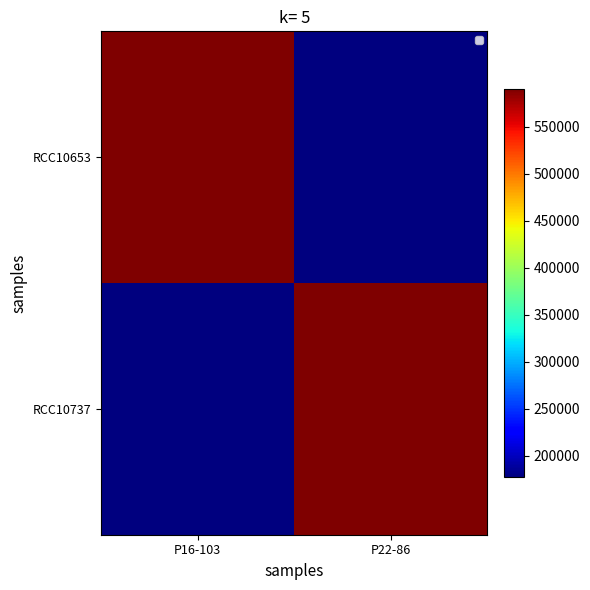

What is the sum of all RCC10737 values?

767611